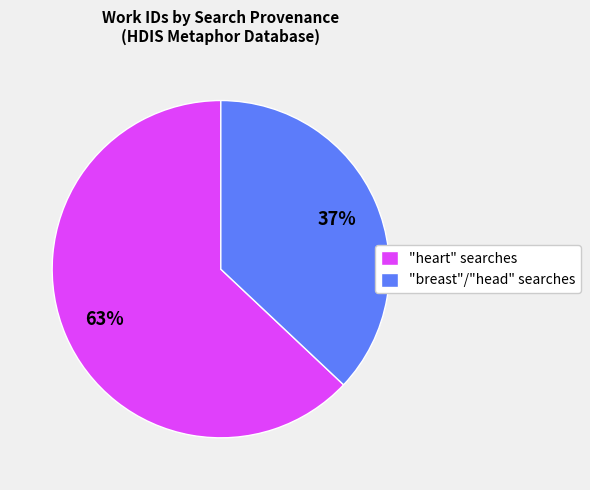

What is the ratio of the value at "heart" searches to the value at "breast"/"head" searches?

1.7